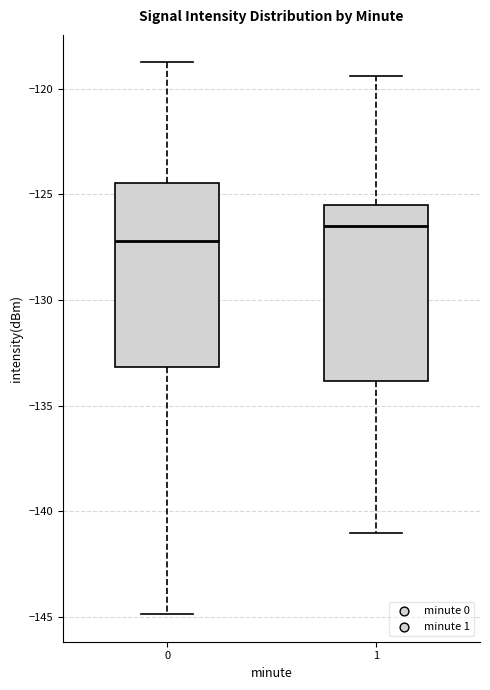

Which box has the lowest median line?

0